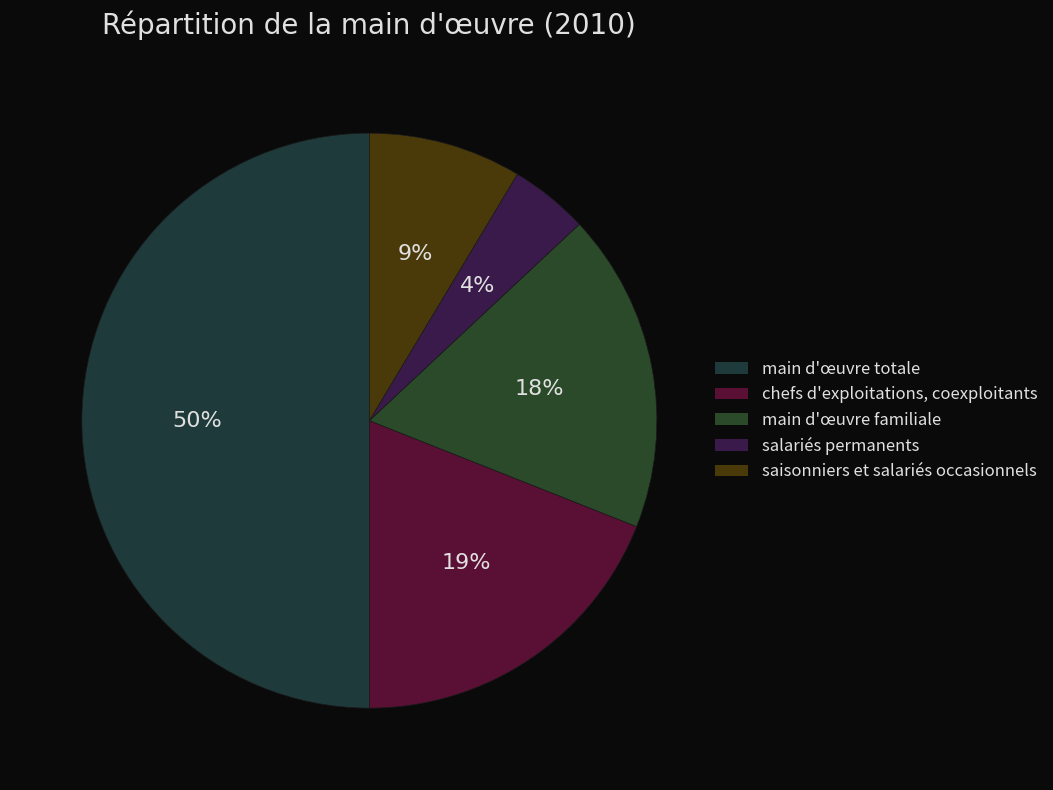

Is it true that main d'œuvre familiale is 32% of the pie?

False